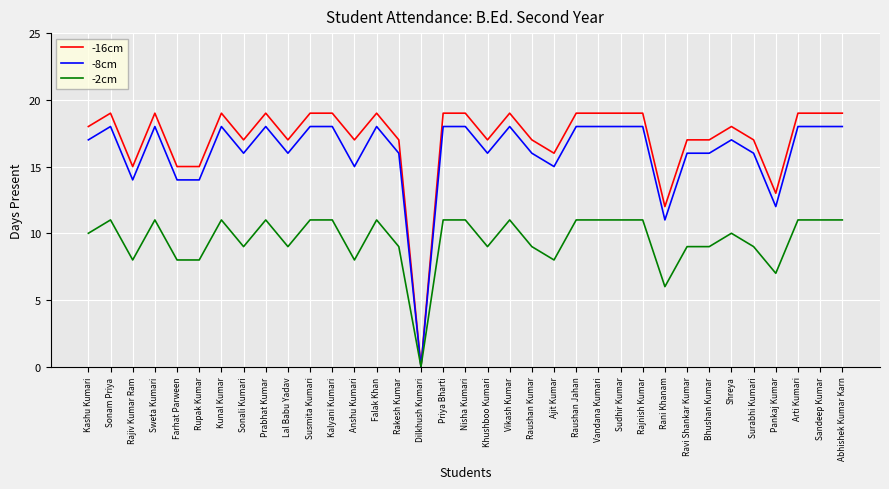

Which series has the largest range (max minus min)?

-16cm